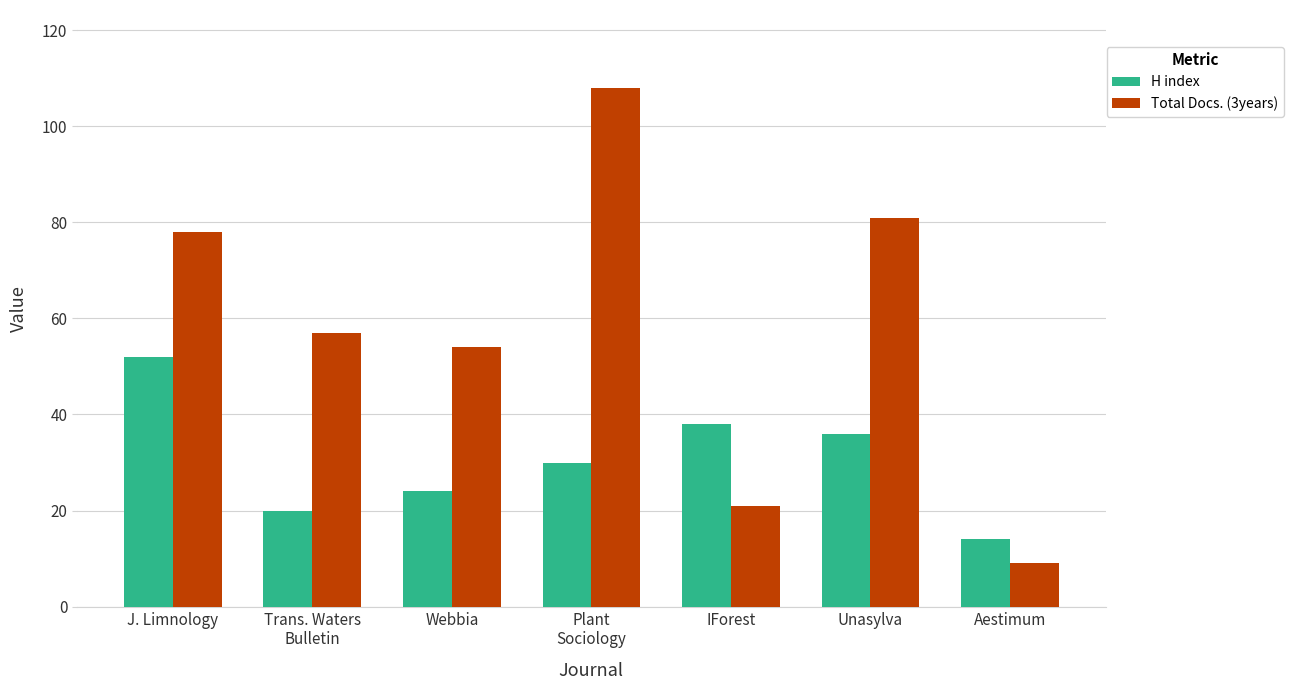

At which label is Total Docs. (3years) closest to 58?

Trans. Waters
Bulletin